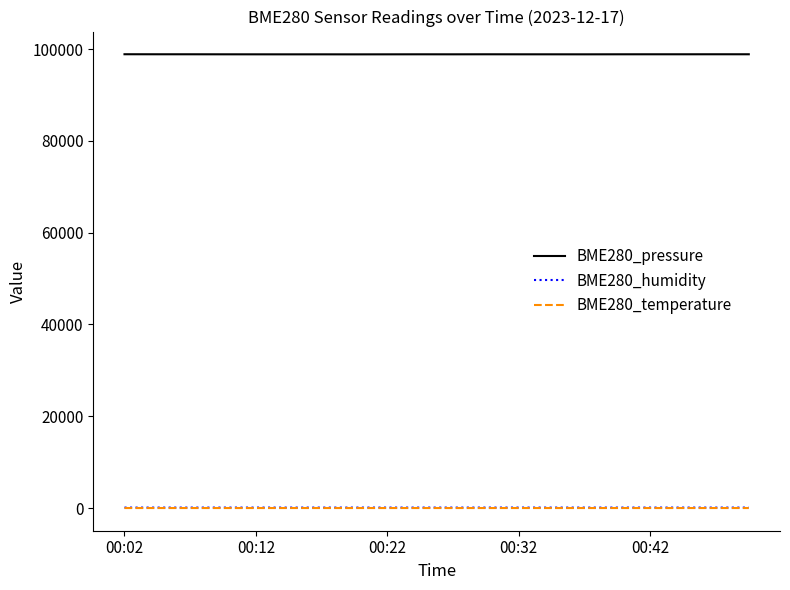

Is this an area chart (filled region under the line)?

No